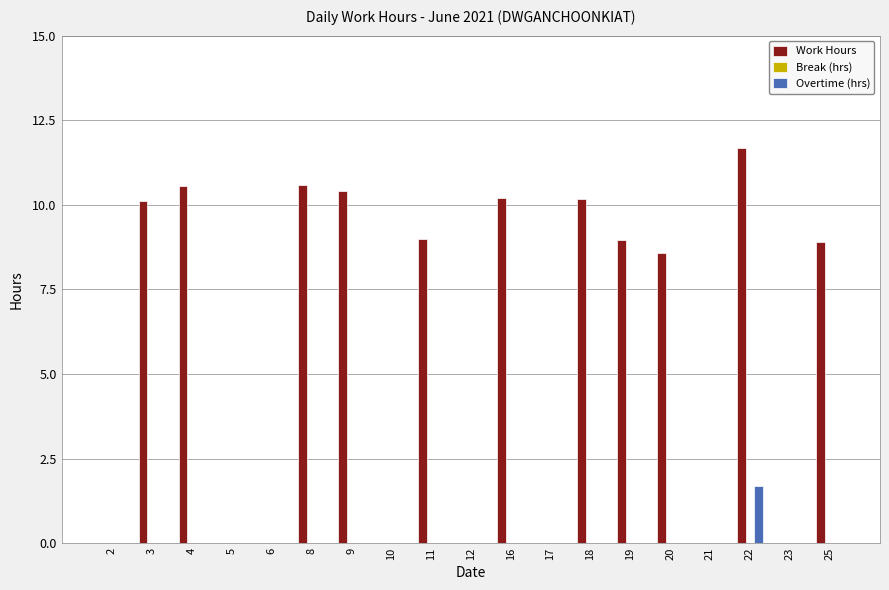

Is it true that Overtime (hrs) equals -0.9 at 9?

False